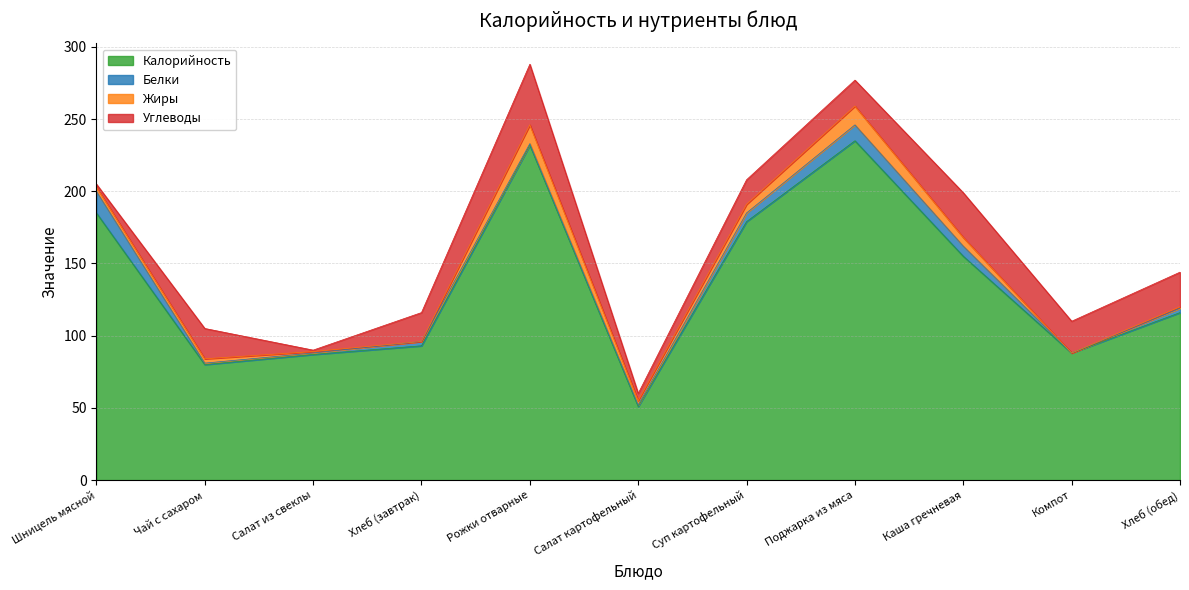

Is the value of Белки at Шницель мясной greater than the value of Углеводы at Суп картофельный?

No